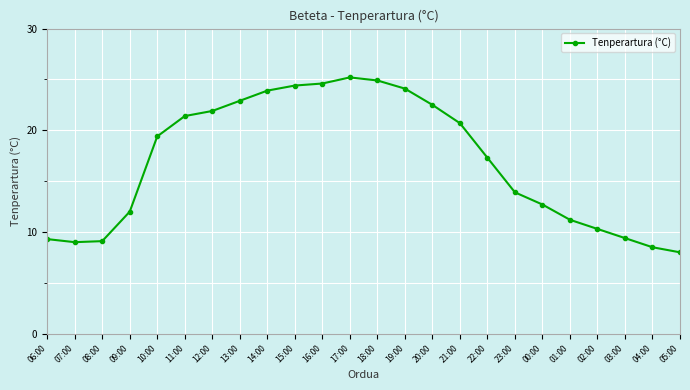

At which label is the value closest to 16?

22:00